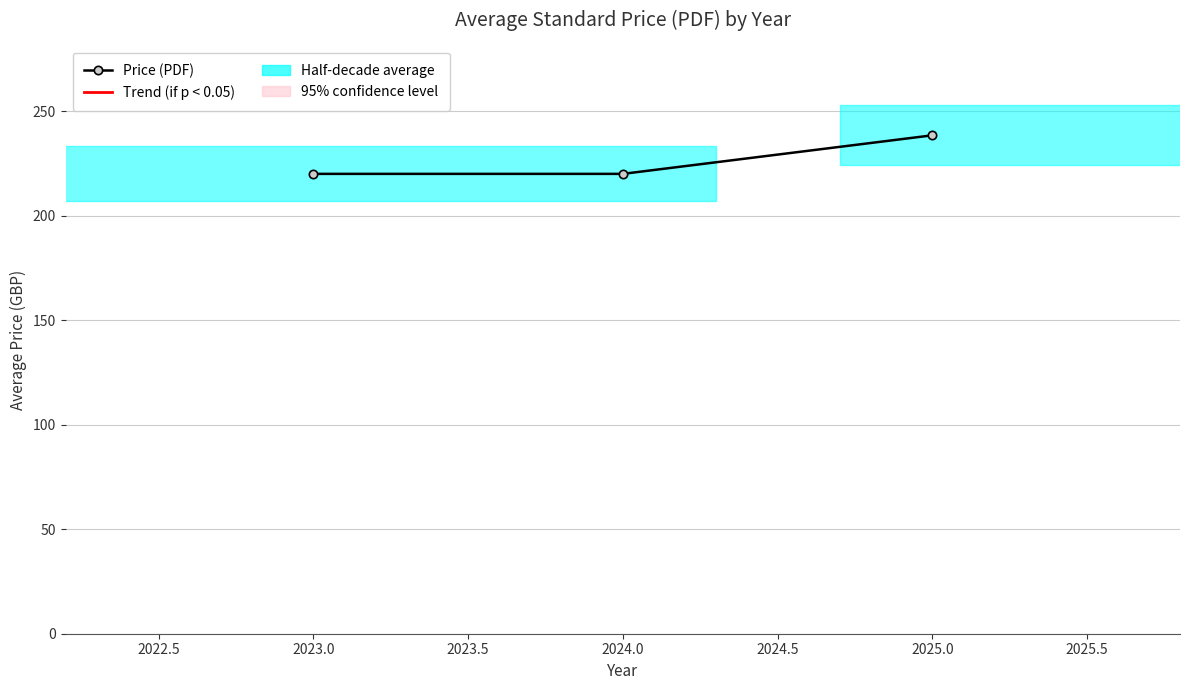

What is the value of the 3rd point from the left?

238.4